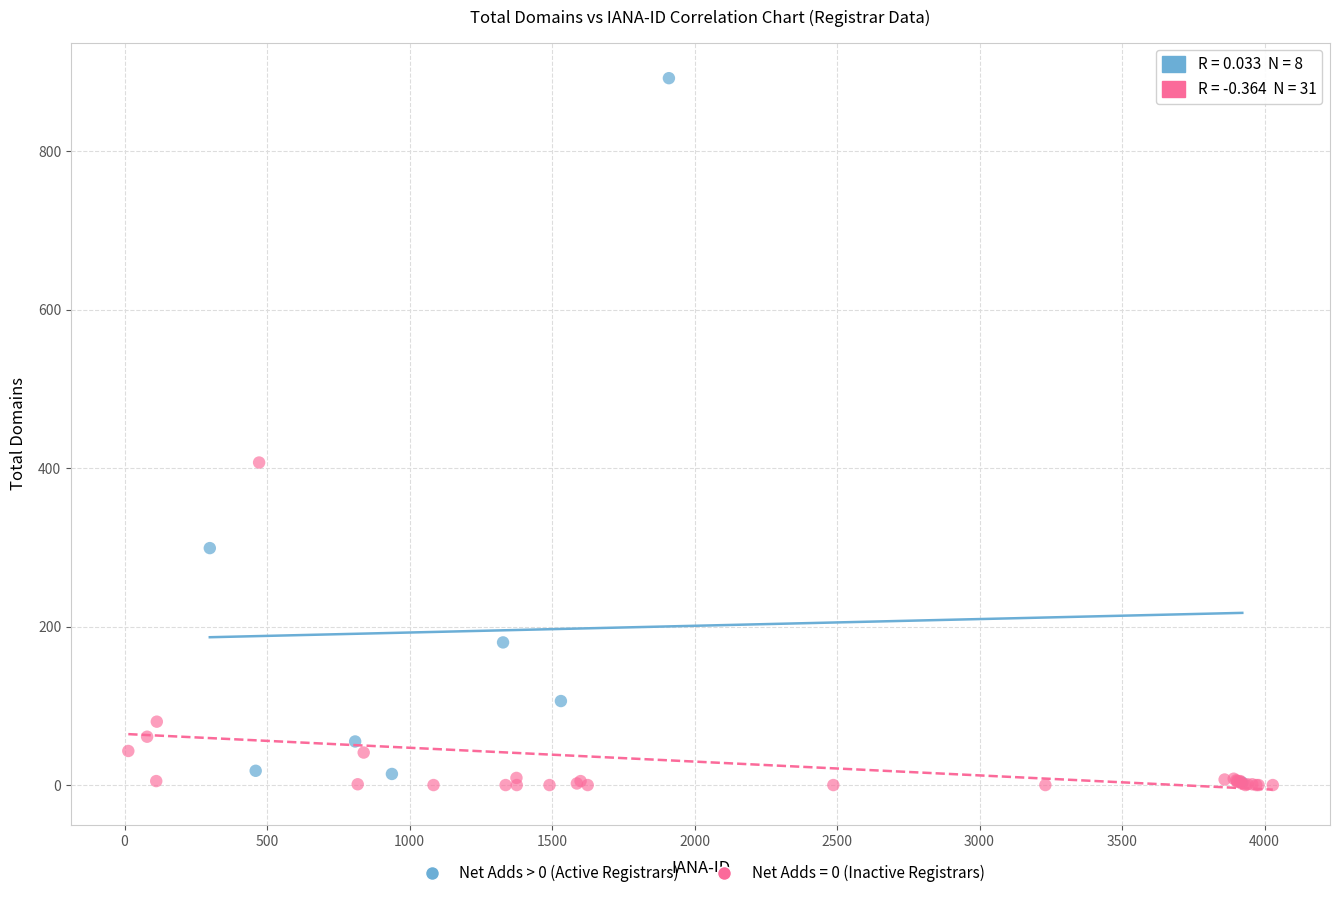

Which series contains the highest Y value?

Net Adds > 0 (Active Registrars)